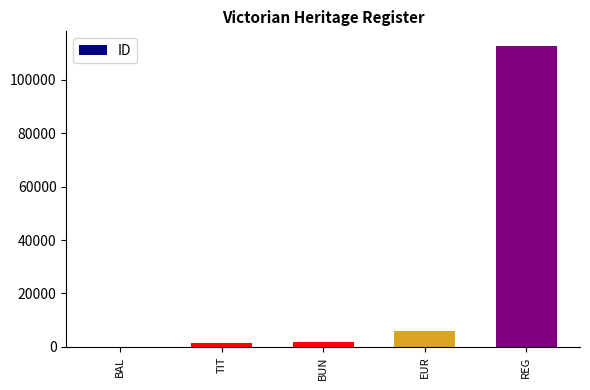

Which category has the highest value across all series?

REG